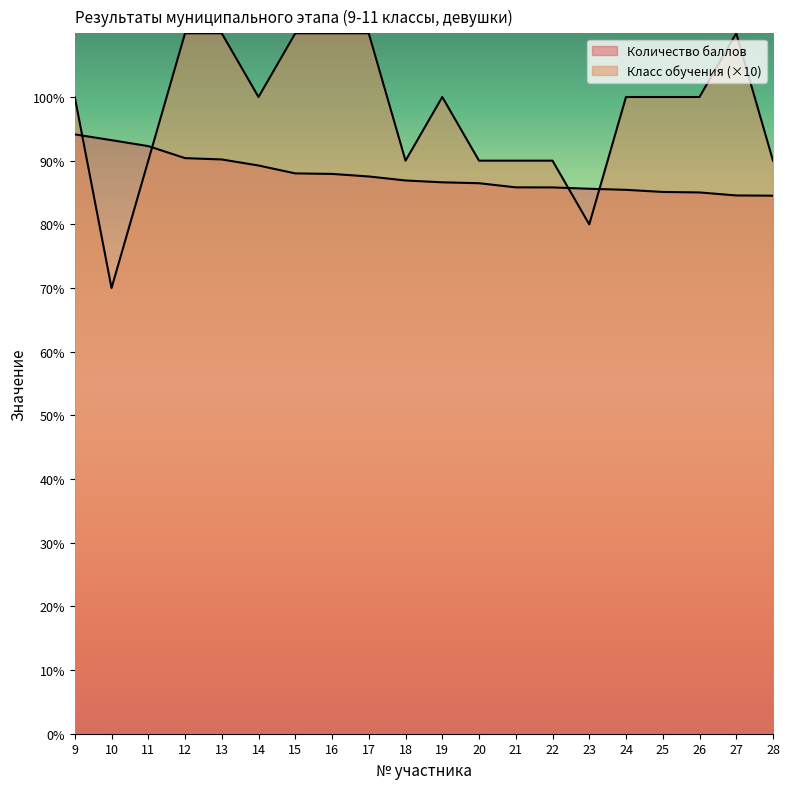

The Количество баллов series shows 93.2 at 10. True or false?

True